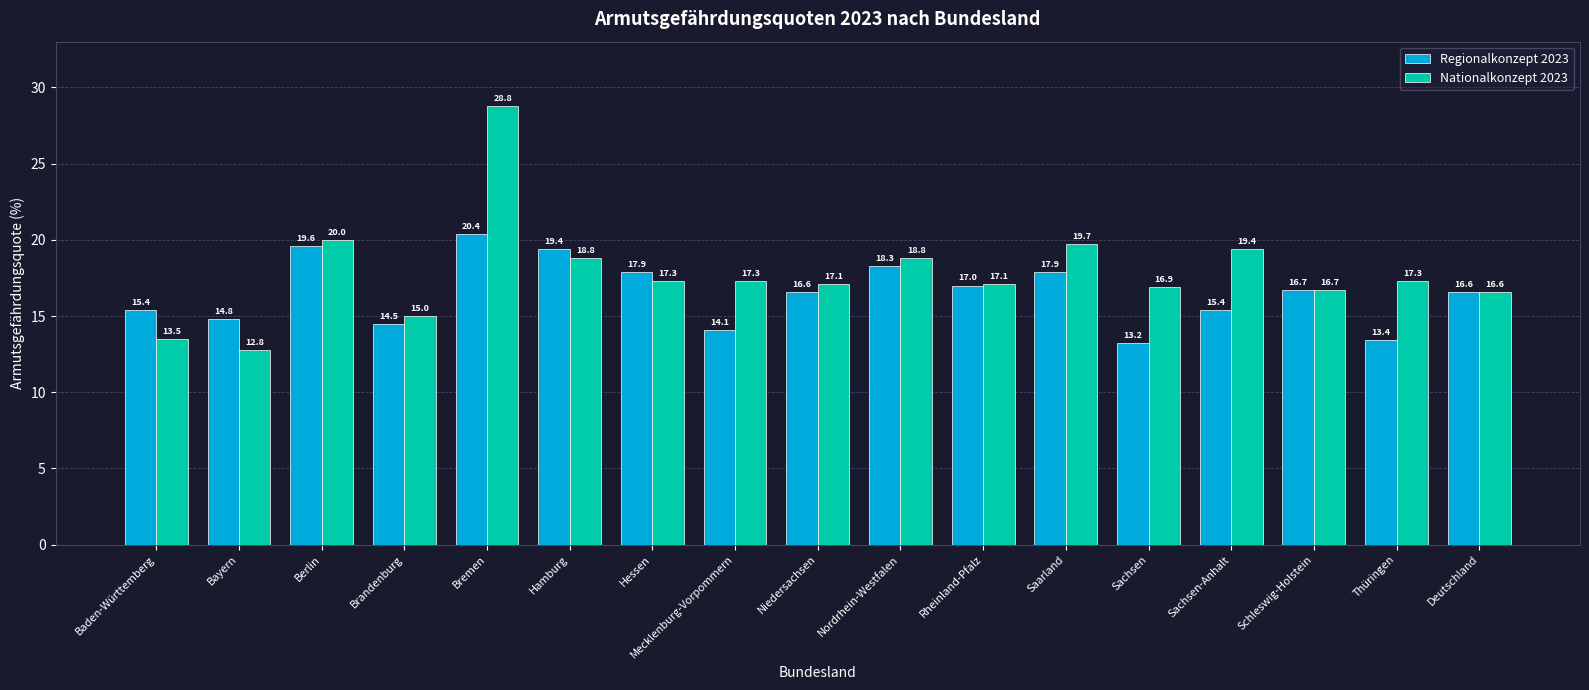

List the series in order of their overall mean, lowest first.

Regionalkonzept 2023, Nationalkonzept 2023